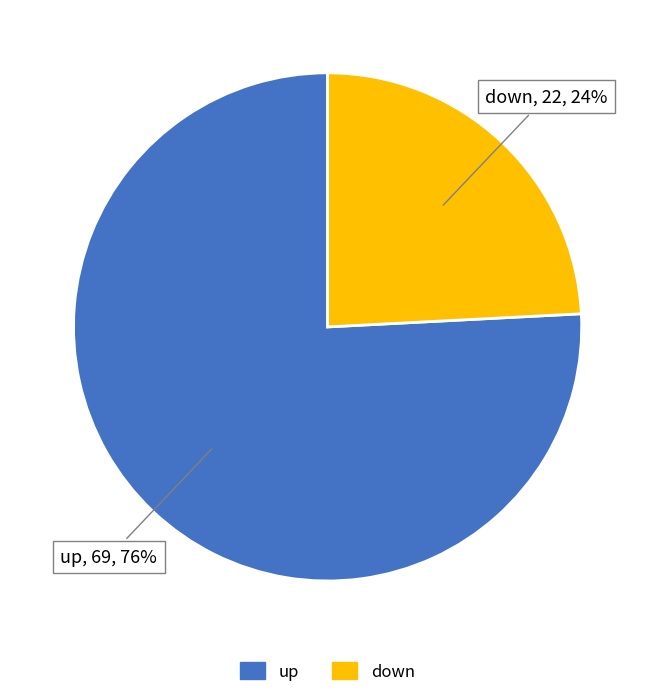

To the nearest percent, what is the combined percentage of down and up?

100%